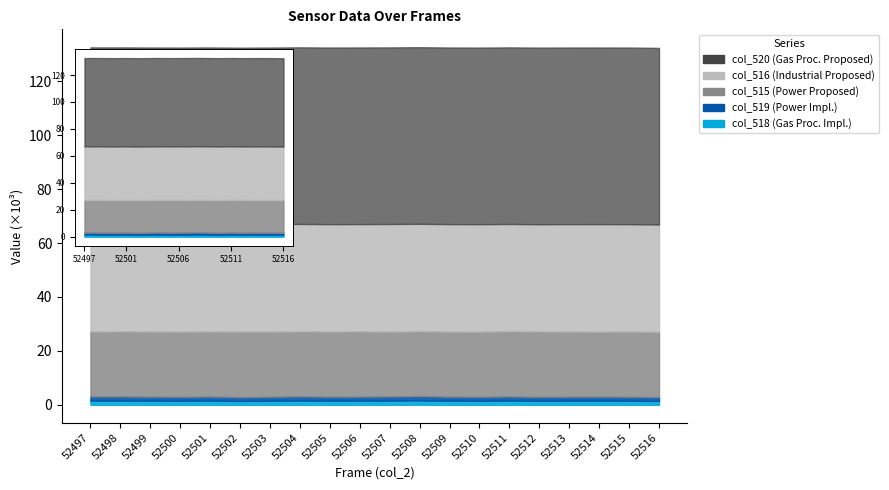

Is it true that col_518 equals 1615 at 52508?

True